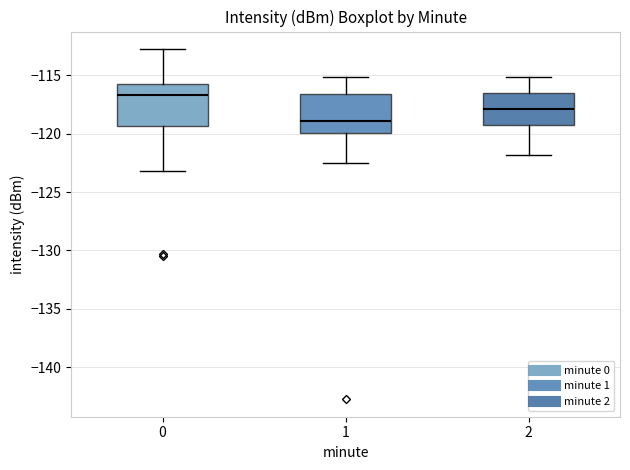

Which box has the lowest median line?

1